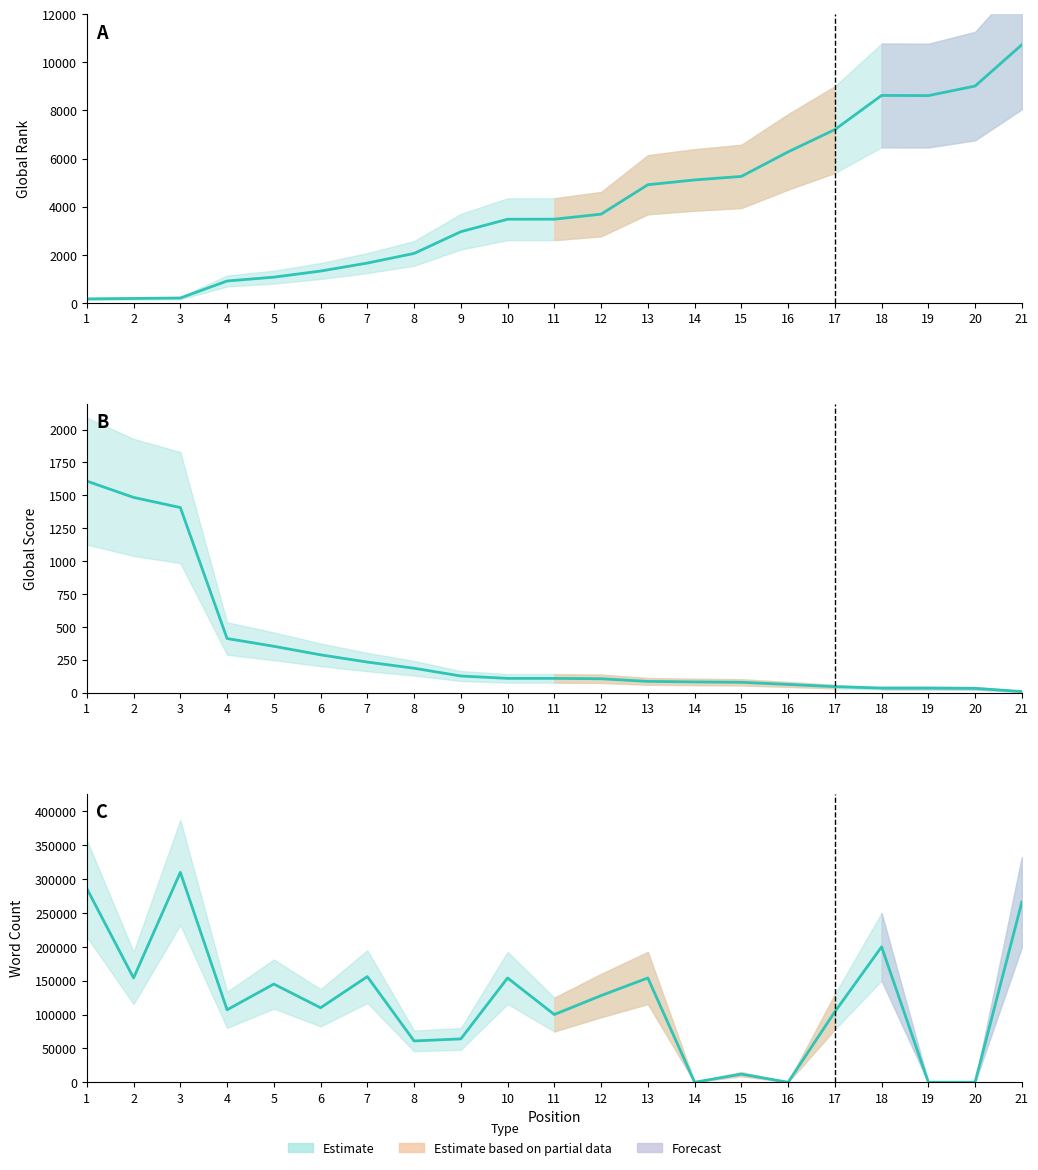

At which label is Global Score closest to 808?

4